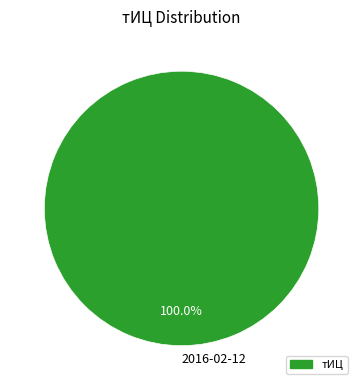

Rank the categories by value from lowest to highest.

2016-02-12